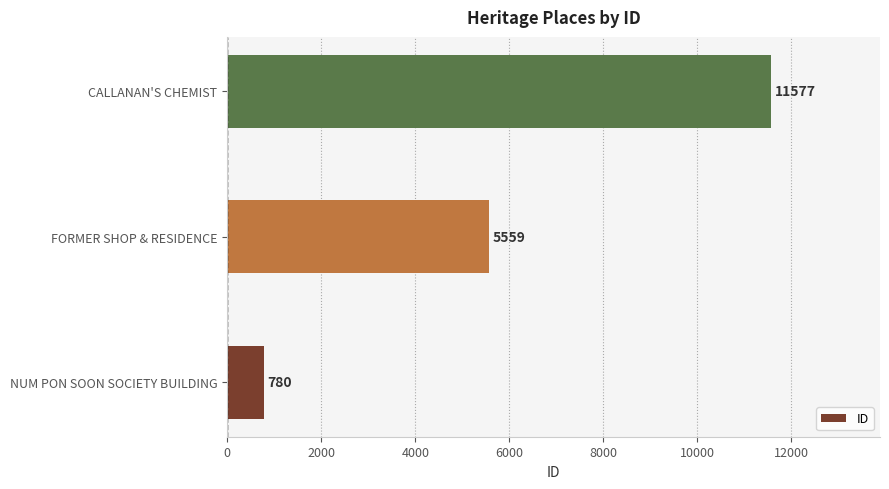

Rank the categories by value from lowest to highest.

NUM PON SOON SOCIETY BUILDING, FORMER SHOP & RESIDENCE, CALLANAN'S CHEMIST